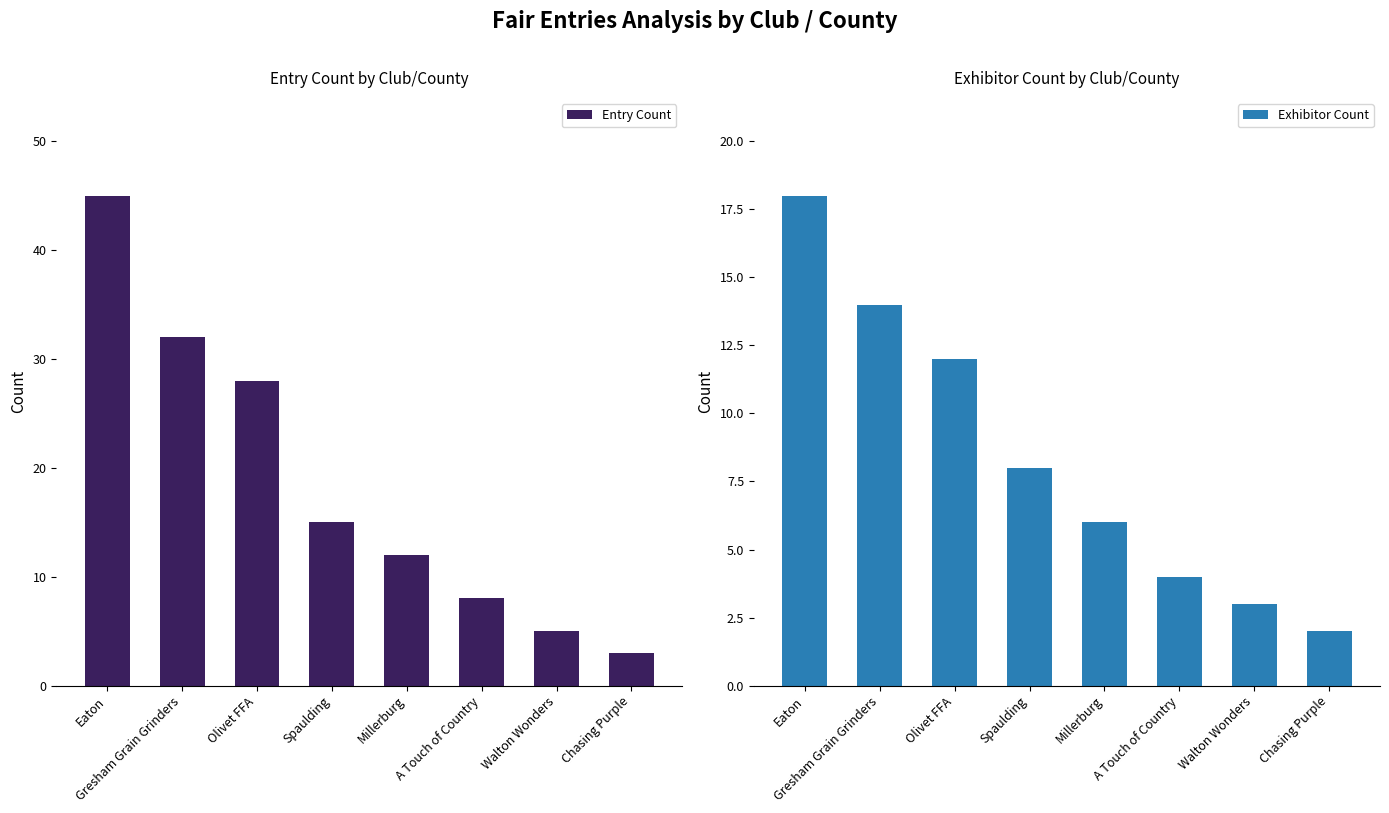

What is the approximate value of Exhibitor Count at Gresham Grain Grinders, to the nearest 5?

15